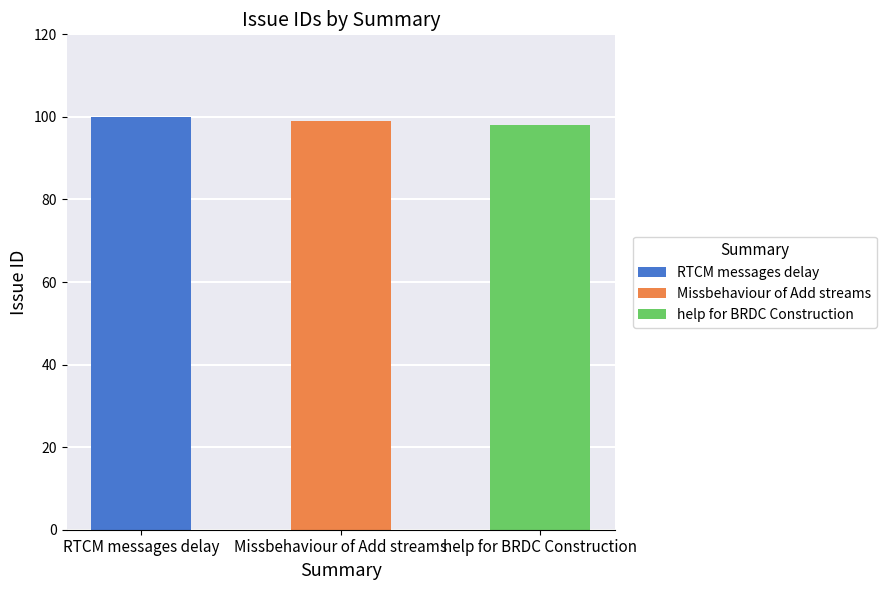

Rank the categories by value from highest to lowest.

RTCM messages delay, Missbehaviour of Add streams, help for BRDC Construction